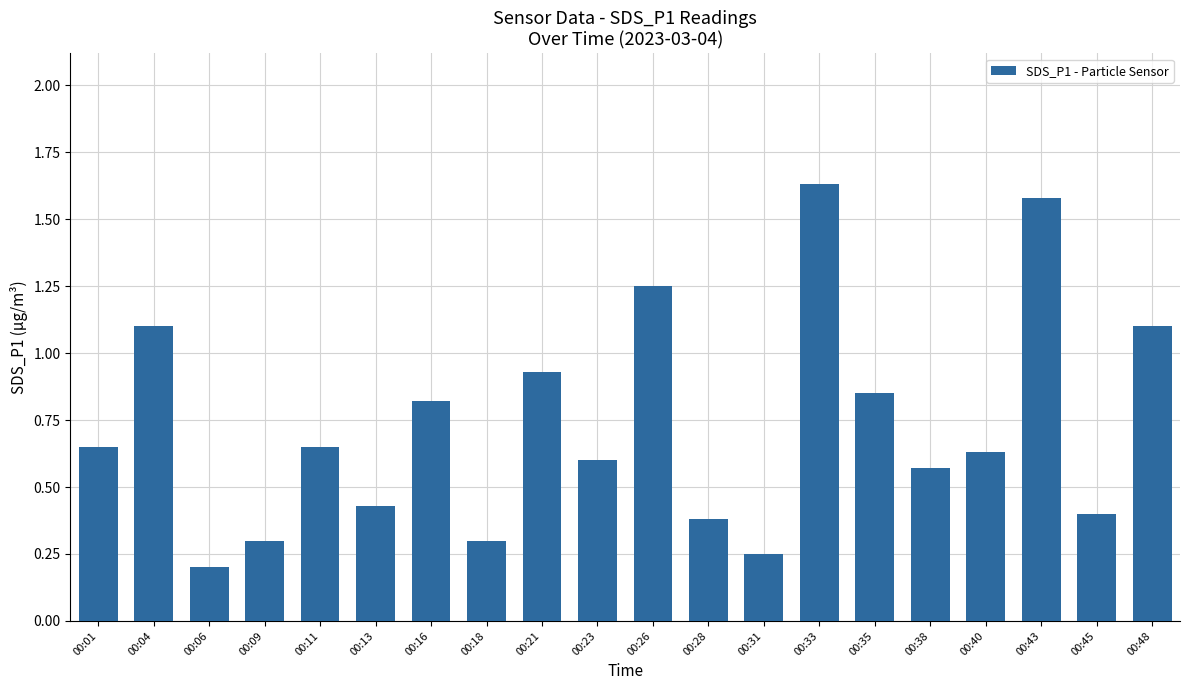

The chart shows a value of 1.6 at 00:33. True or false?

True